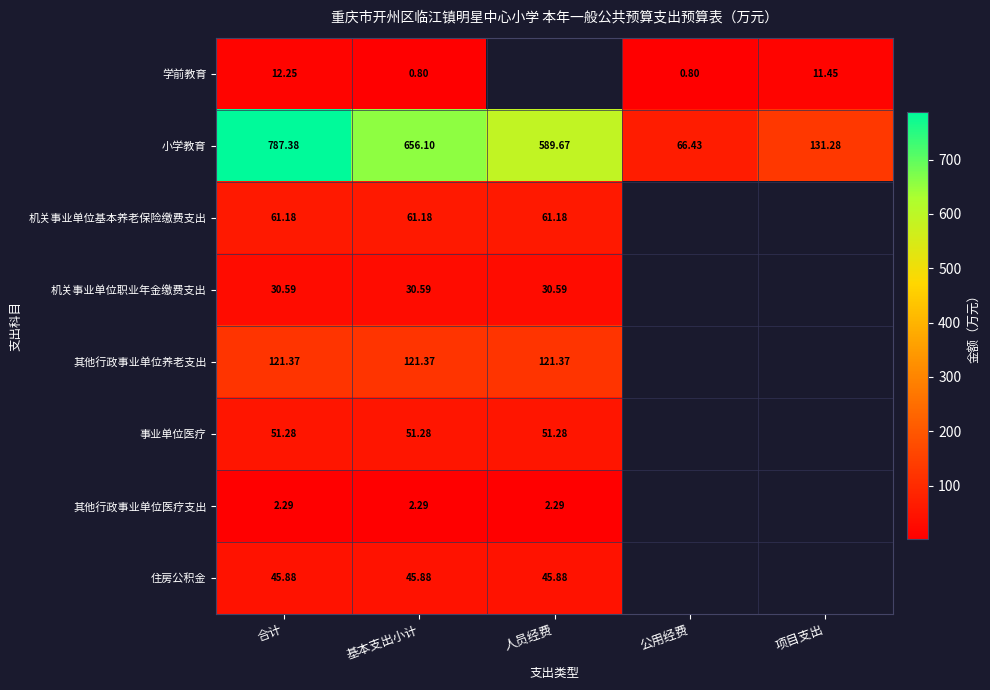

Which series has the largest total across all categories?

小学教育